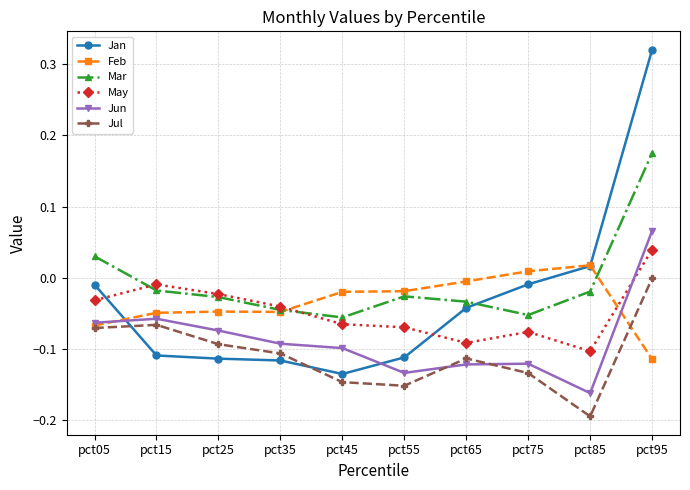

The Mar series shows 0.3 at pct95. True or false?

False